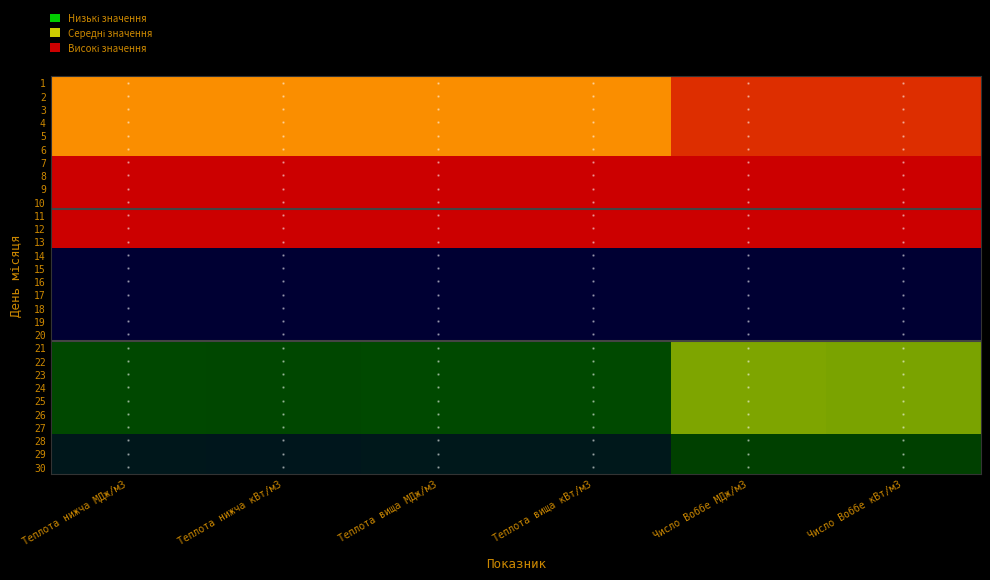

Rank the series by their maximum value, from highest to lowest.

7, 8, 9, 10, 11, 12, 13, 1, 2, 3, 4, 5, 6, 21, 22, 23, 24, 25, 26, 27, 28, 29, 30, 14, 15, 16, 17, 18, 19, 20